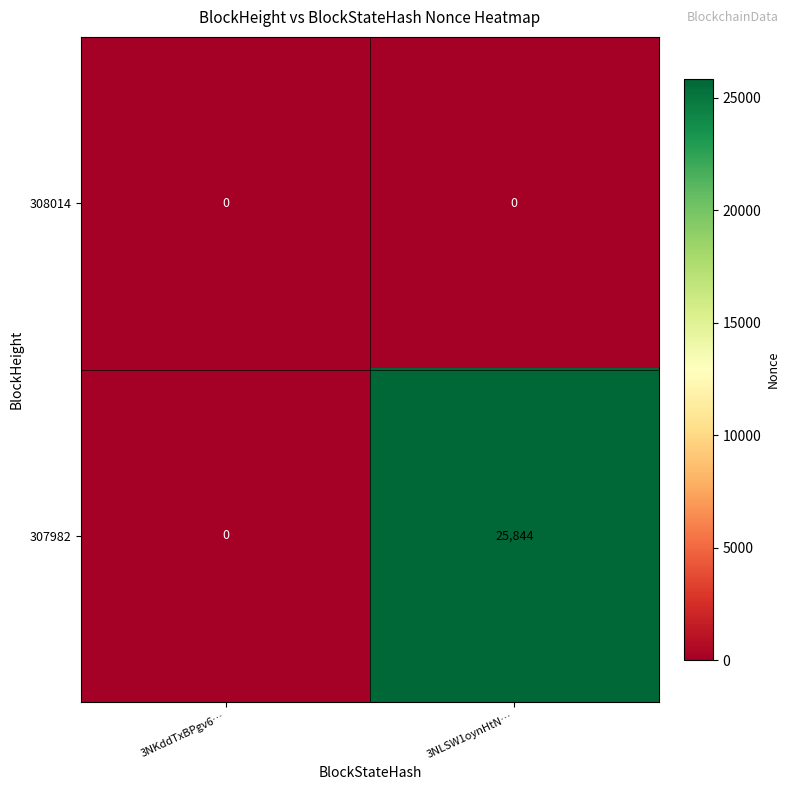

The 307982 series shows 16548 at 3NKddTxBPgv6…. True or false?

False